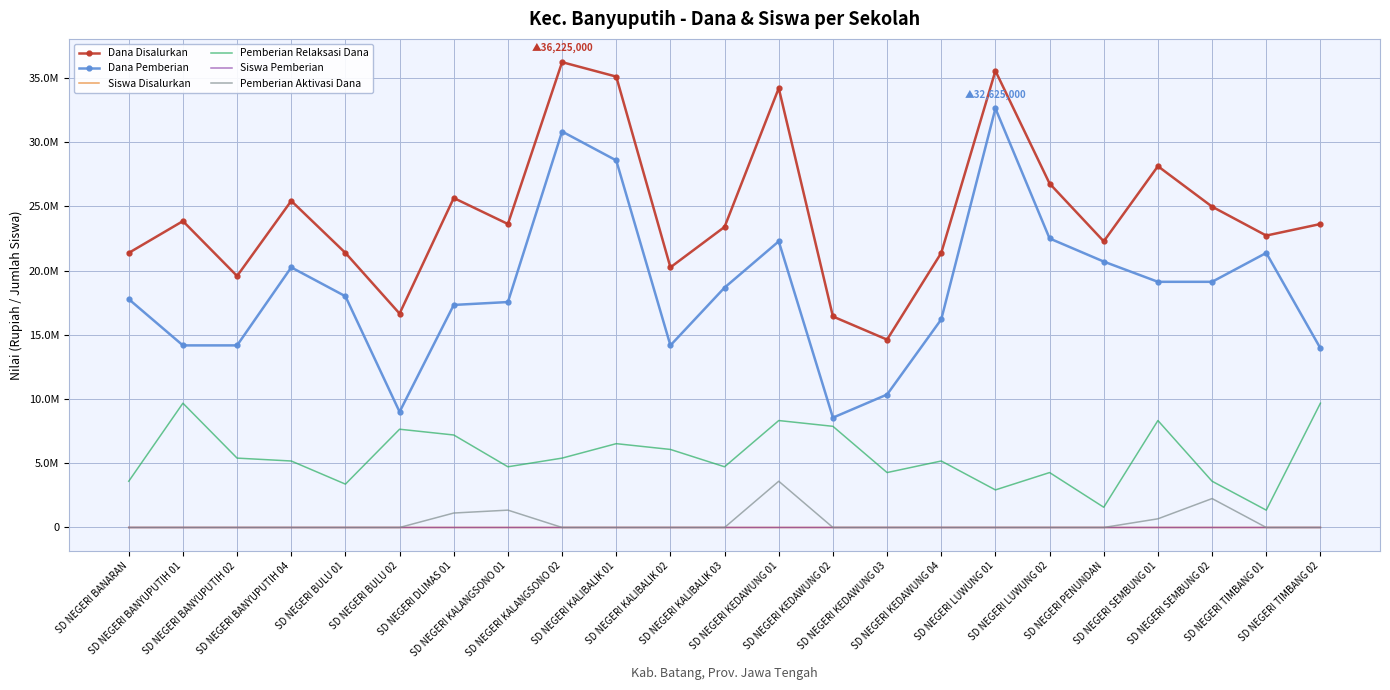

True or false: Siswa Pemberian and Pemberian Relaksasi Dana cross at least once.

False